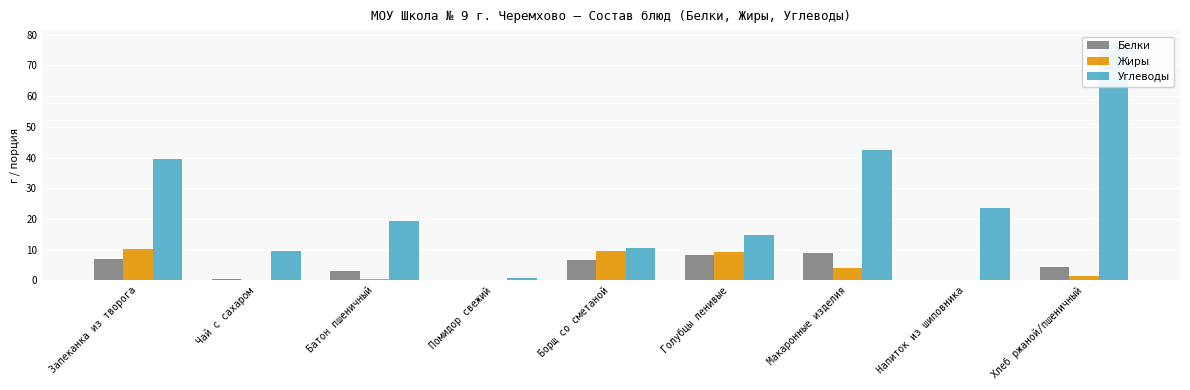

Which series has the widest spread of values?

Углеводы